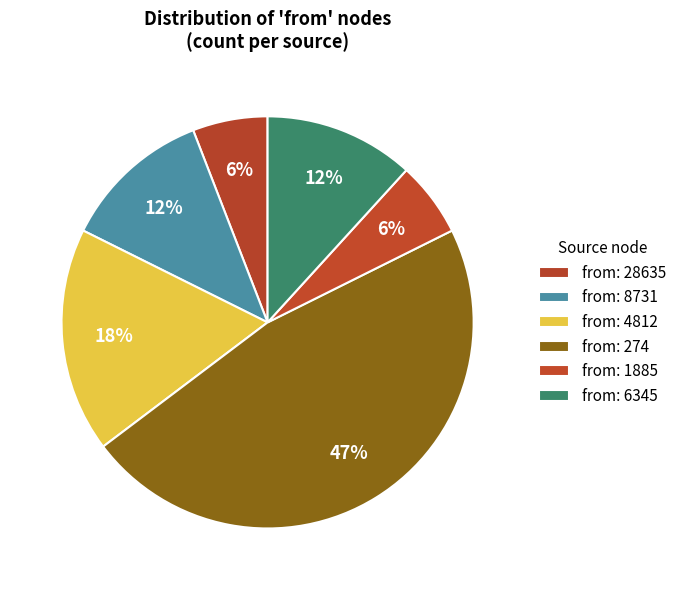

Is there any slice that represents more than half of the pie?

No